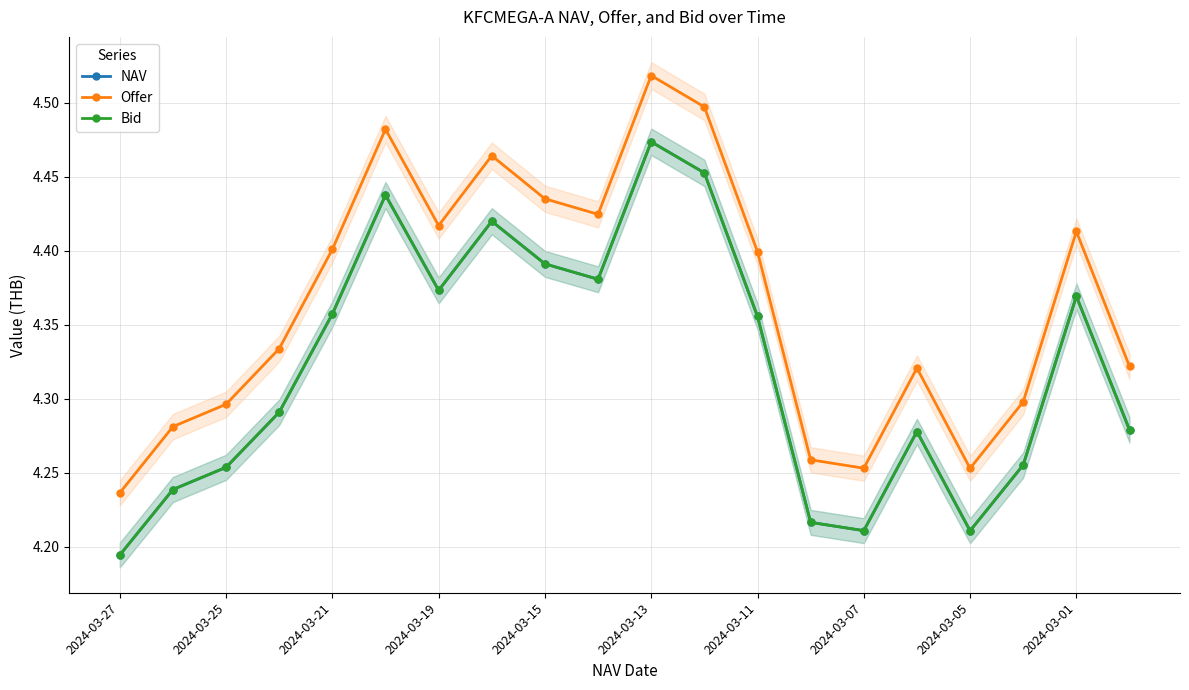

True or false: Offer and NAV intersect in this chart.

False